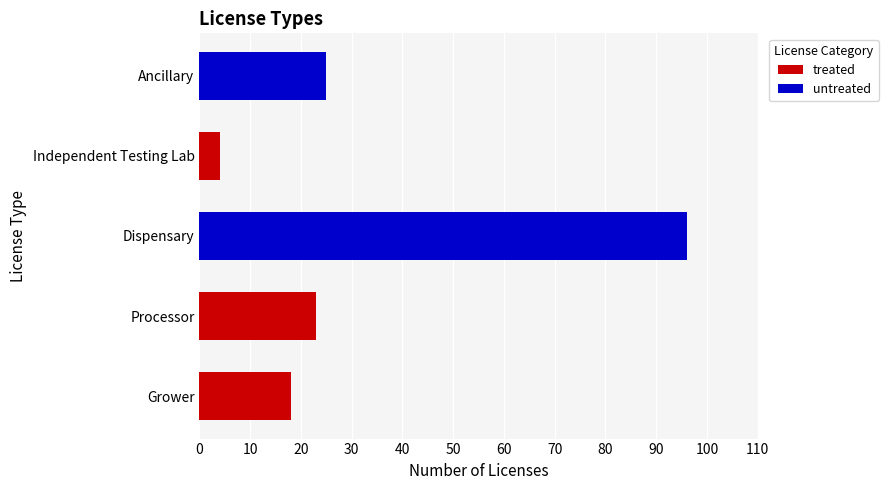

Read the value at Grower, to the nearest 10.

20